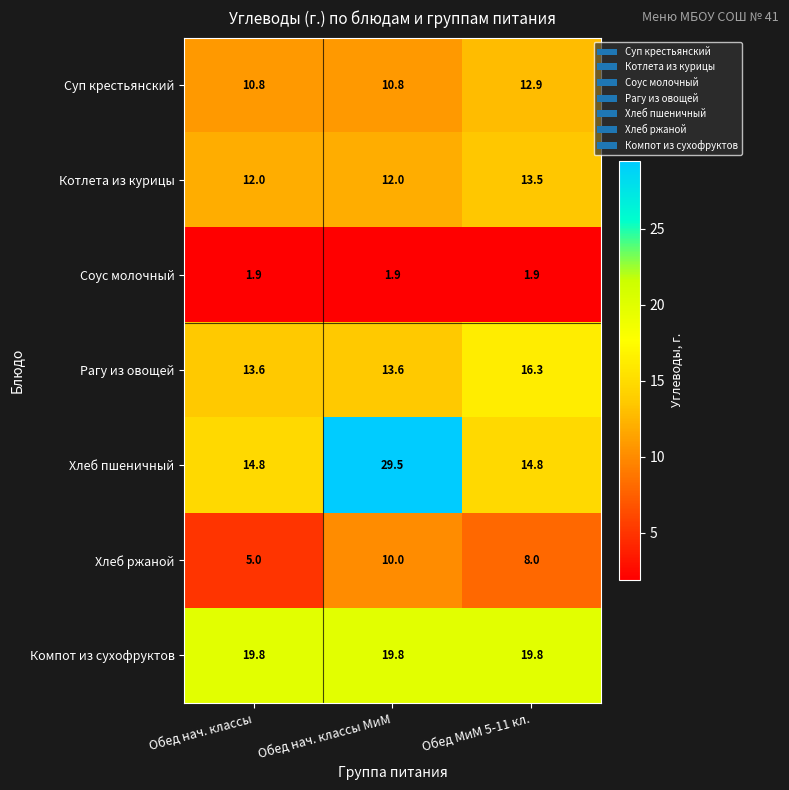

What is the difference between the Рагу из овощей values at Обед МиМ 5-11 кл. and Обед нач. классы МиМ?

2.7